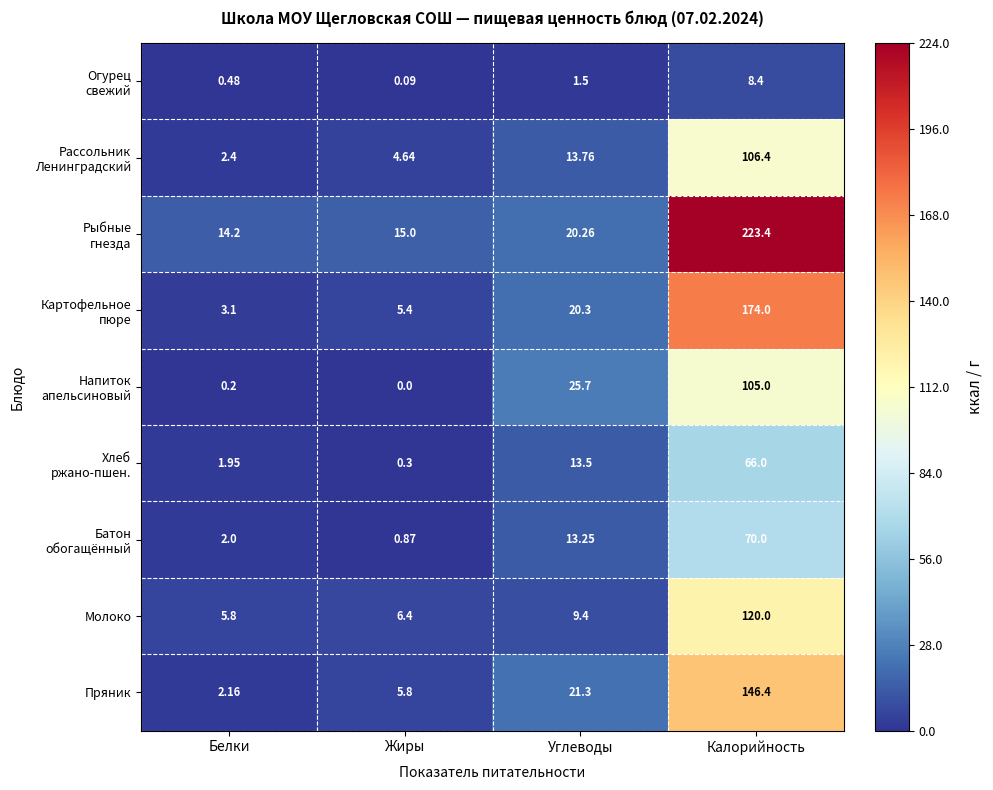

What is the greatest value displayed?

223.4